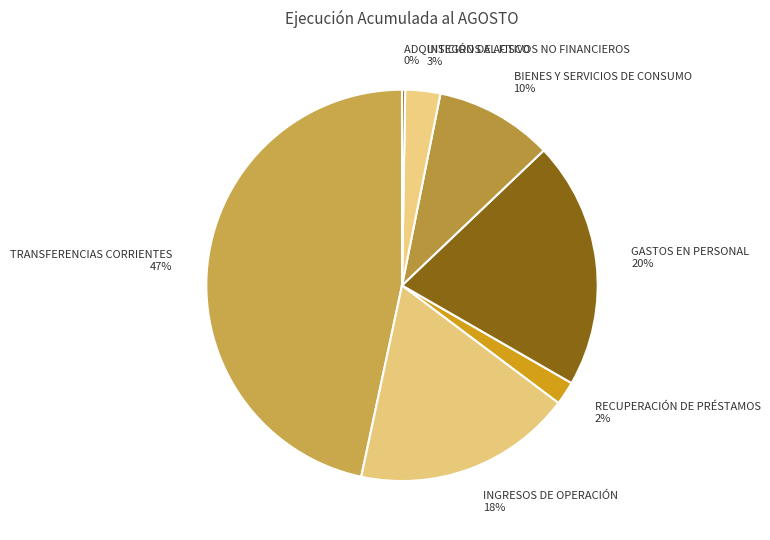

What is the largest slice in the pie chart?

TRANSFERENCIAS CORRIENTES